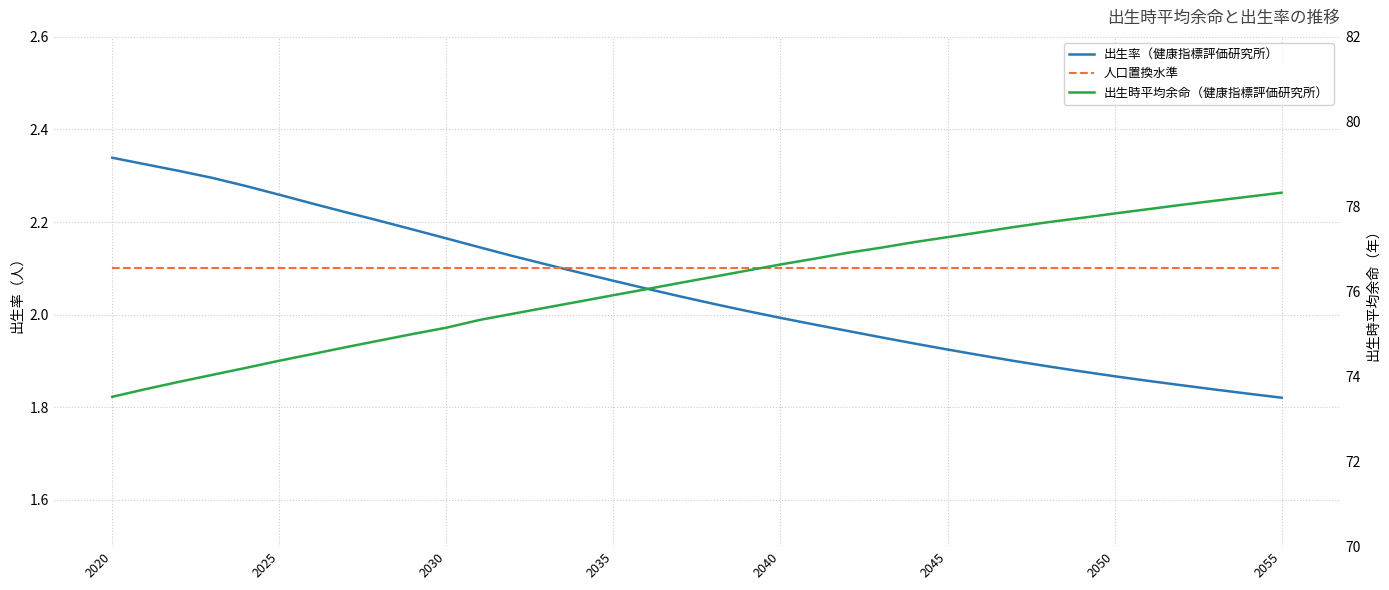

What is the spread (max minus min) of values at 8?

72.7